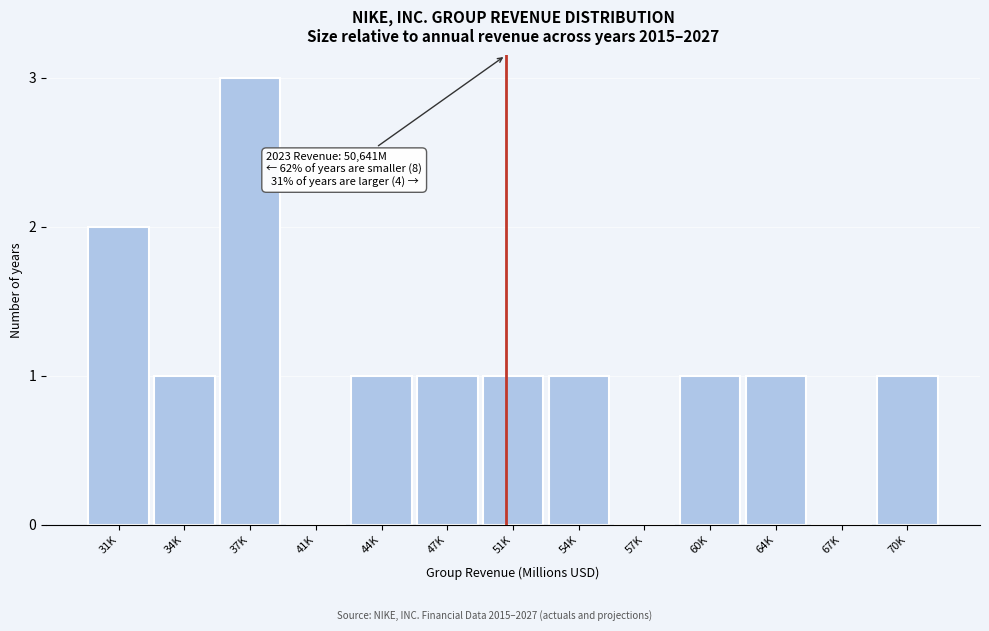

Reading left to right, extract all data points from this chart.

31K=2	34K=1	37K=3	41K=0	44K=1	47K=1	51K=1	54K=1	57K=0	60K=1	64K=1	67K=0	70K=1